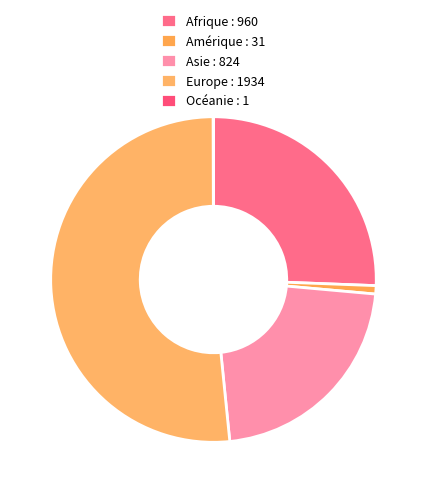

True or false: Europe accounts for 59% of the total.

False